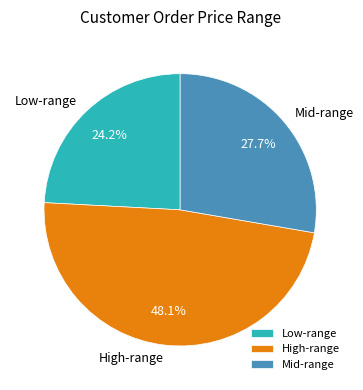

How many slices are in this pie chart?

3